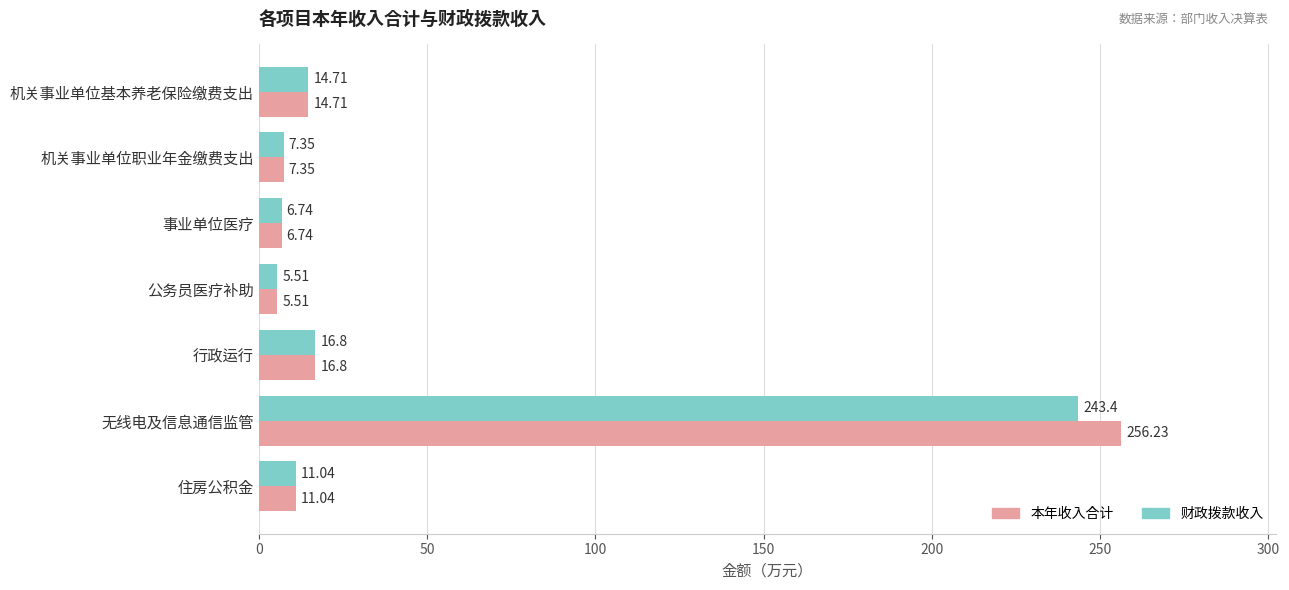

At which label does 本年收入合计 reach its peak?

无线电及信息通信监管